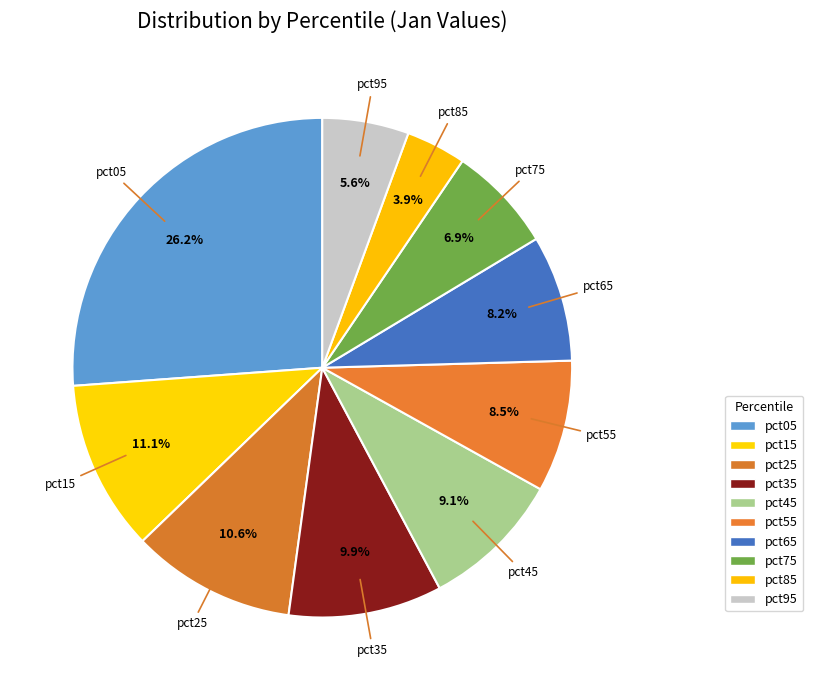

How many slices are in this pie chart?

10